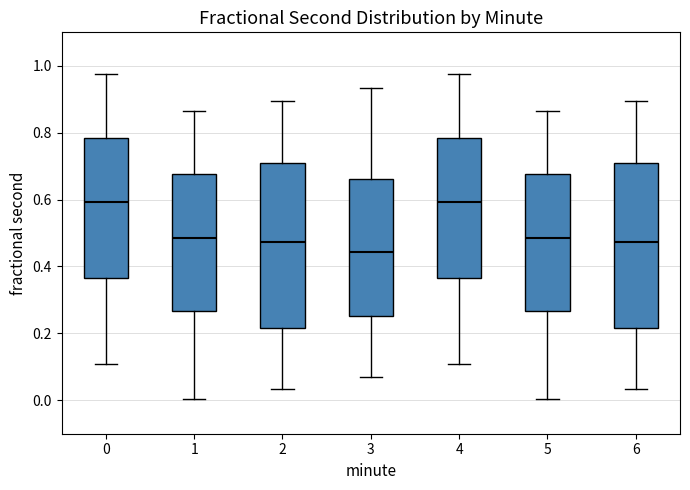

Where is the lower edge of the box at x = 1 on the y-axis? The values are not printed on the chart, so give them approximately, as read against the axis.

0.26